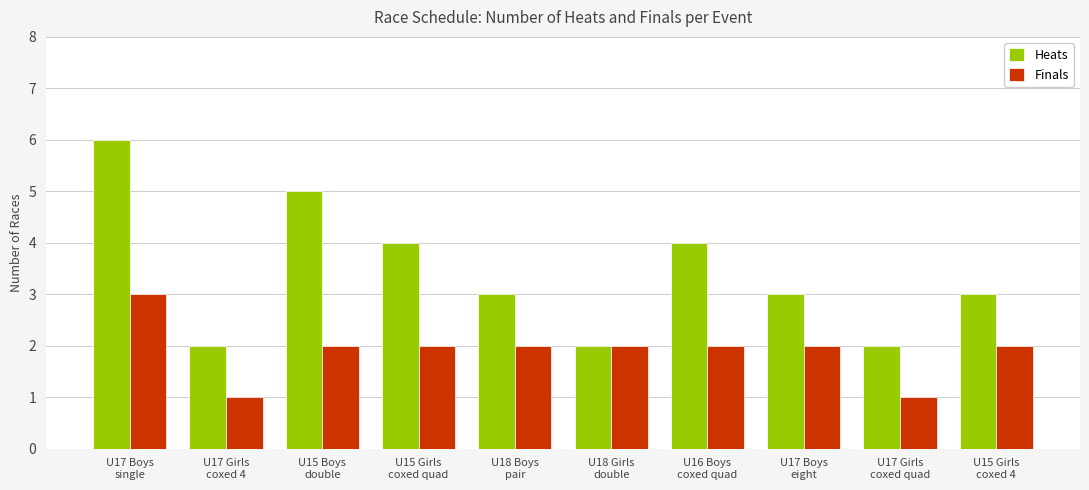

What are all the series names shown in the legend?

Heats, Finals